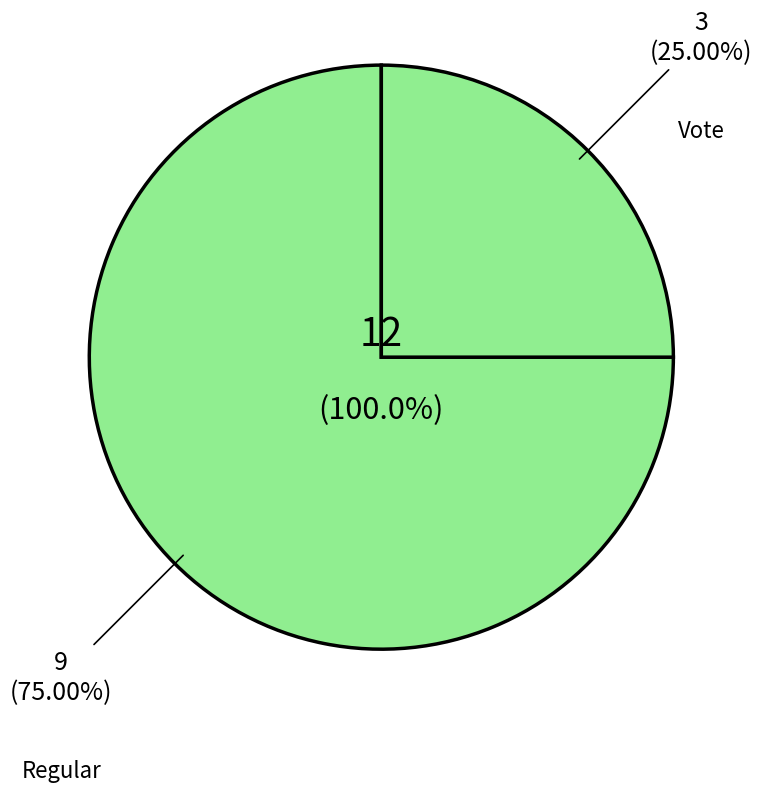

Which category has the smallest portion of the pie?

Vote